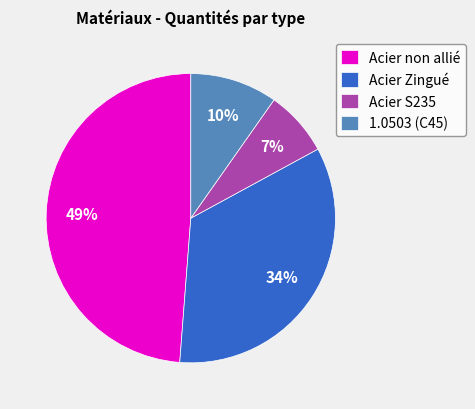

Between Acier S235 and Acier non allié, which is larger?

Acier non allié